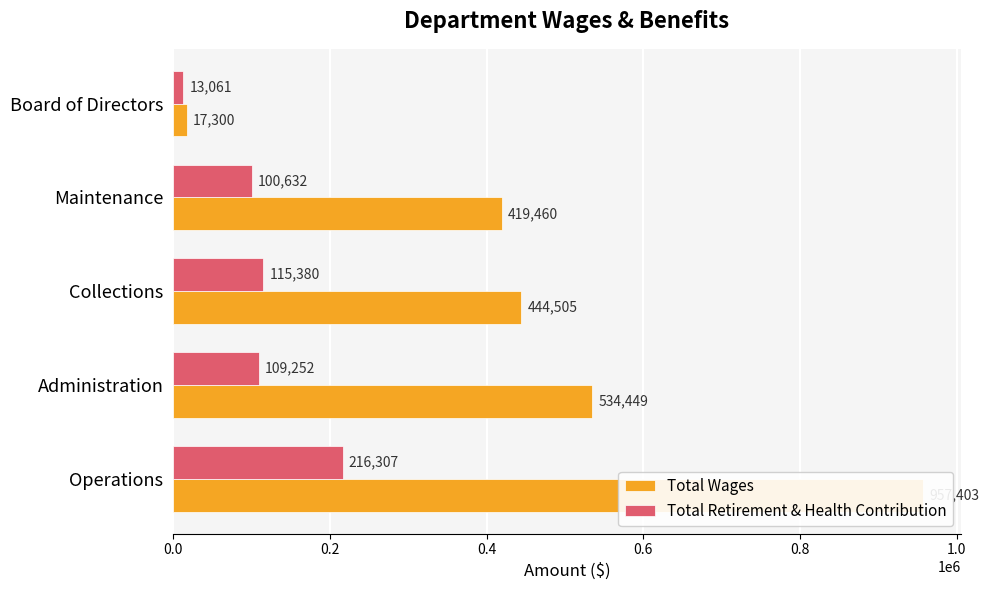

Which series has the largest range (max minus min)?

Total Wages